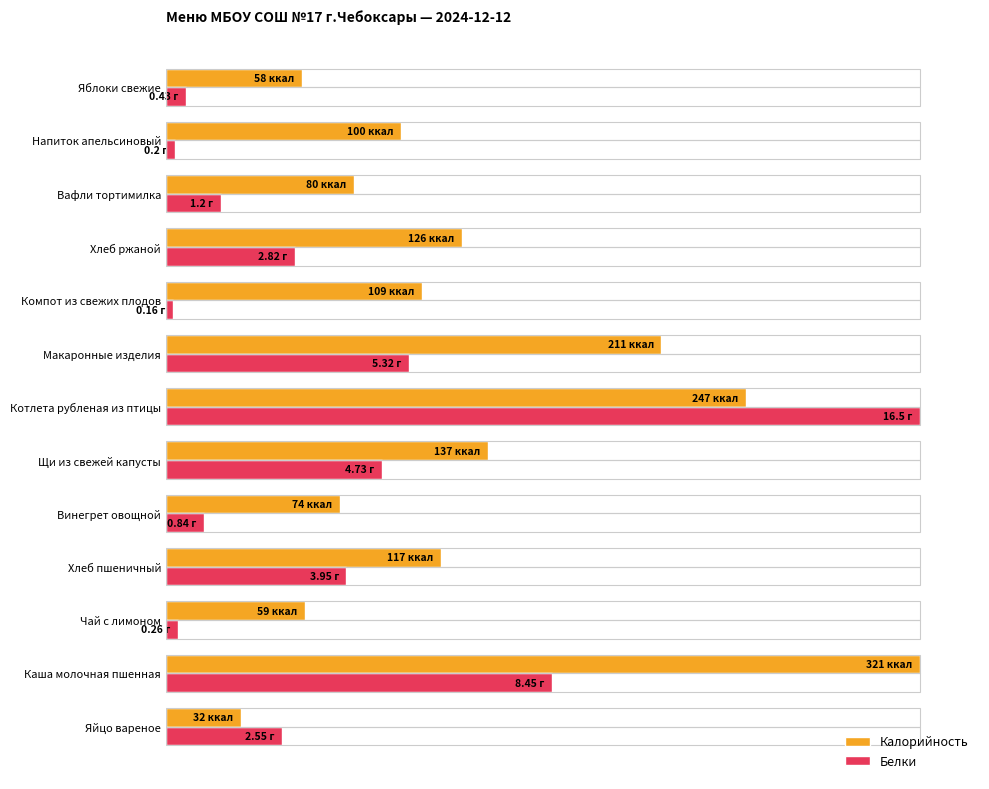

What are all the series names shown in the legend?

Калорийность, Белки